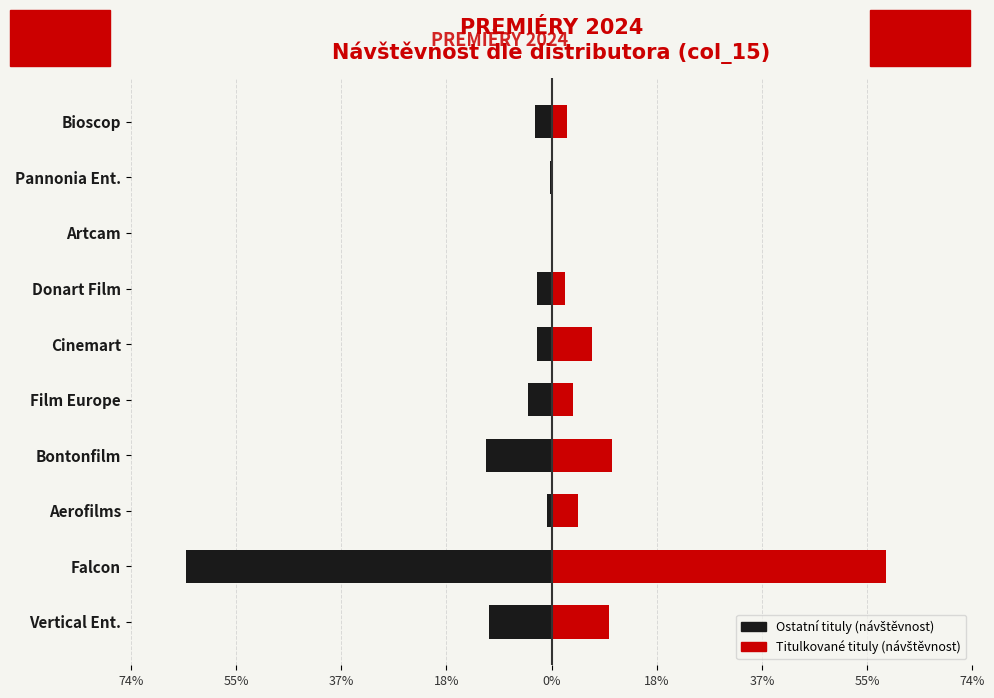

Does the chart contain stacked bars?

No